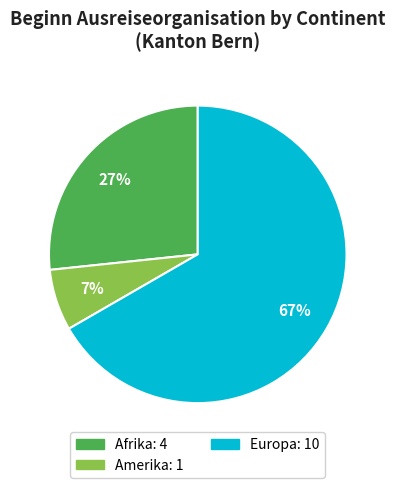

Is there a majority slice in this chart?

Yes